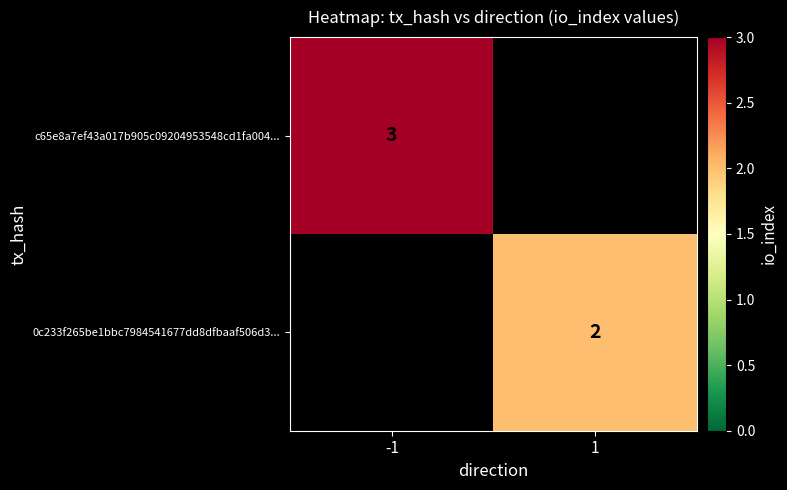

True or false: c65e8a7ef43a017b905c09204953548cd1fa004... has a value of 3 at -1.

True